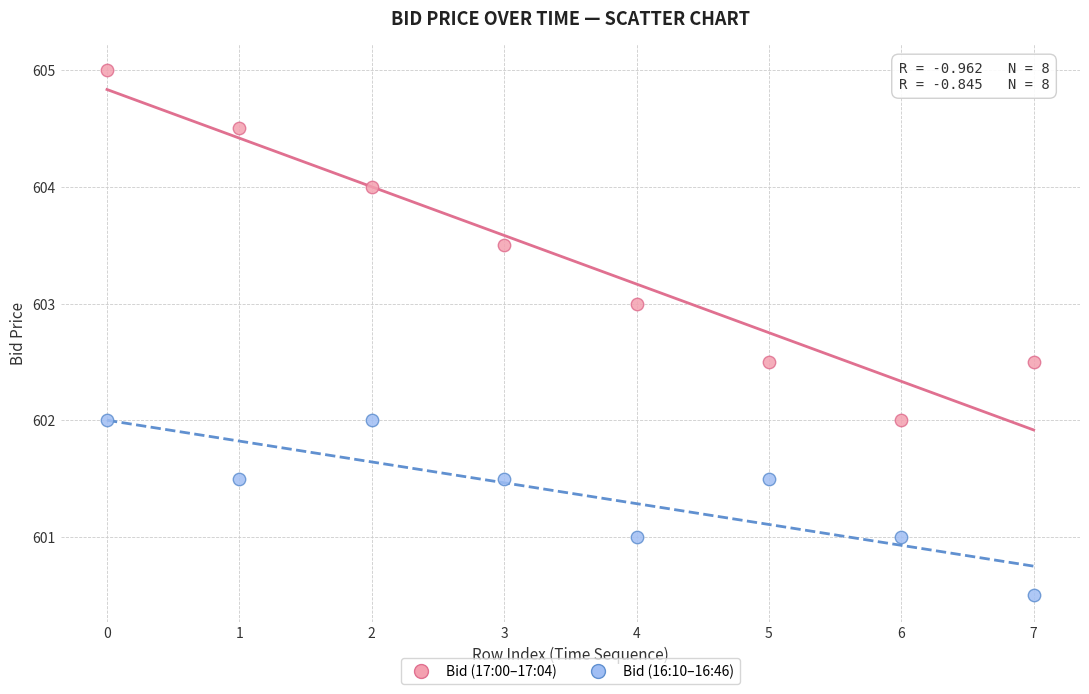

Which series has the largest Y range (max minus min)?

Bid (17:00–17:04)